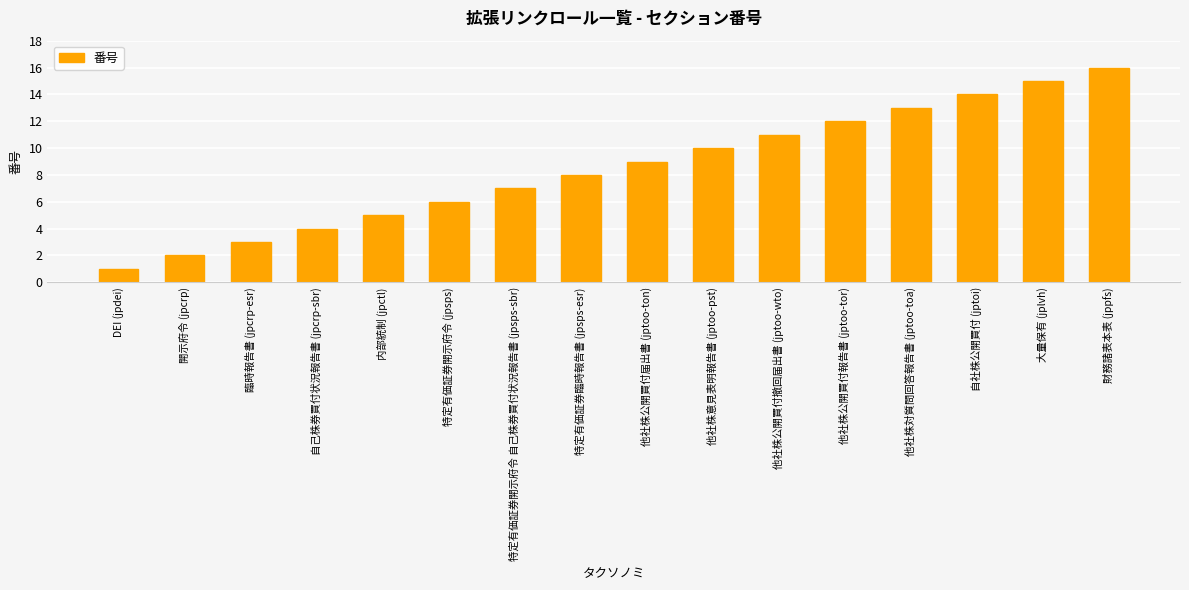

Rank the categories by value from lowest to highest.

DEI (jpdei), 開示府令 (jpcrp), 臨時報告書 (jpcrp-esr), 自己株券買付状況報告書 (jpcrp-sbr), 内部統制 (jpctl), 特定有価証券開示府令 (jpsps), 特定有価証券開示府令 自己株券買付状況報告書 (jpsps-sbr), 特定有価証券臨時報告書 (jpsps-esr), 他社株公開買付届出書 (jptoo-ton), 他社株意見表明報告書 (jptoo-pst), 他社株公開買付撤回届出書 (jptoo-wto), 他社株公開買付報告書 (jptoo-tor), 他社株対質問回答報告書 (jptoo-toa), 自社株公開買付 (jptoi), 大量保有 (jplvh), 財務諸表本表 (jppfs)